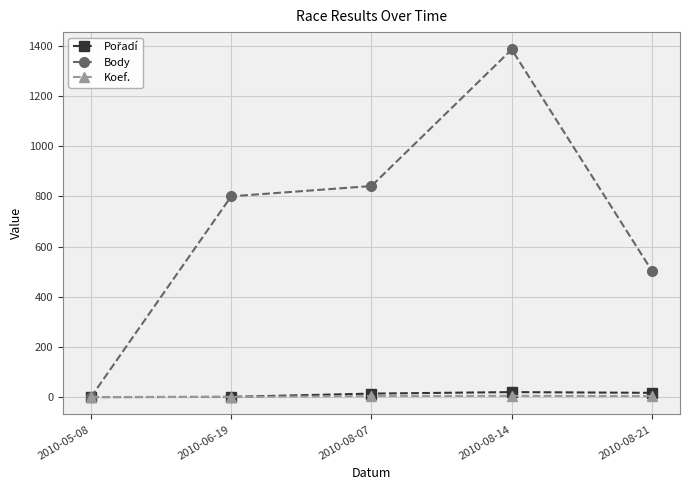

What is the greatest value displayed?

1385